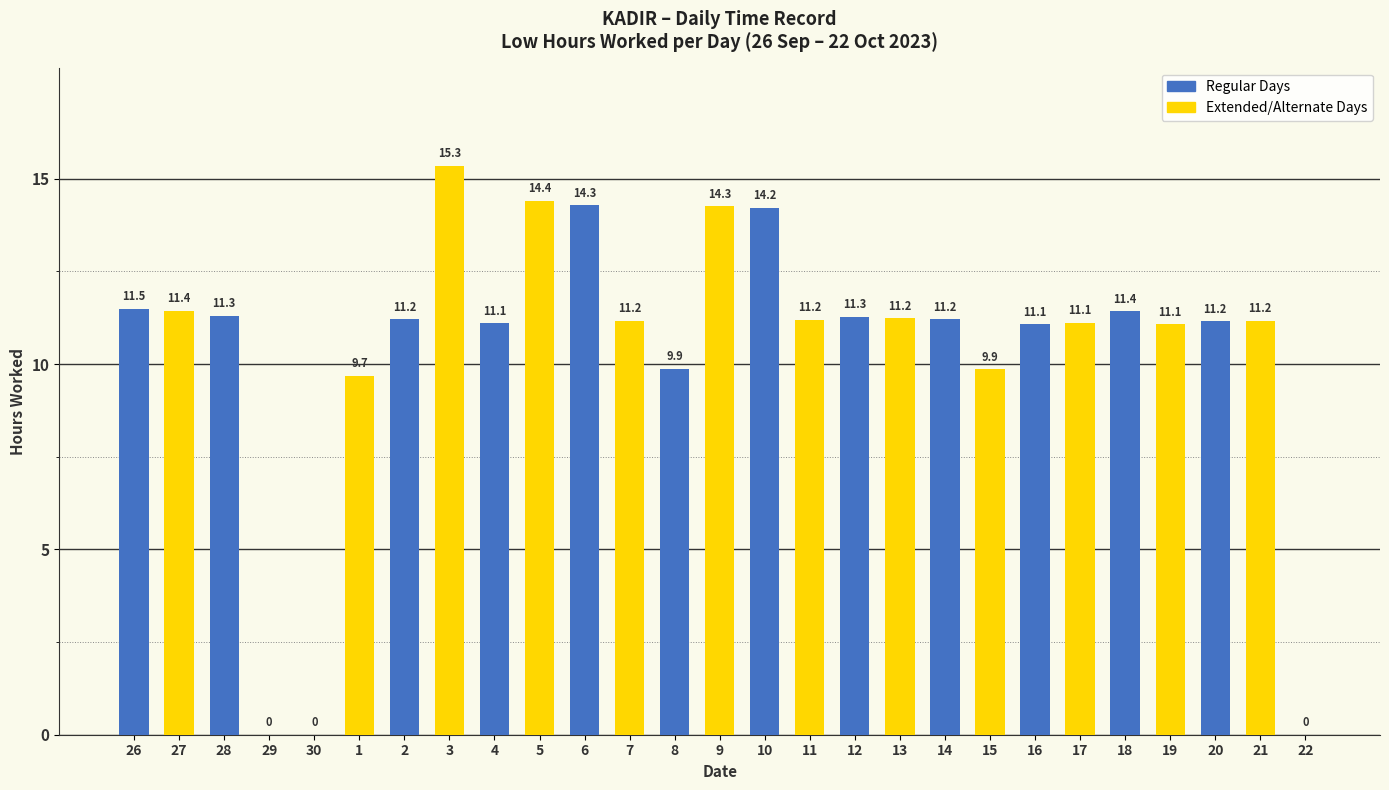

True or false: the data shows 14.3 at 6.

True